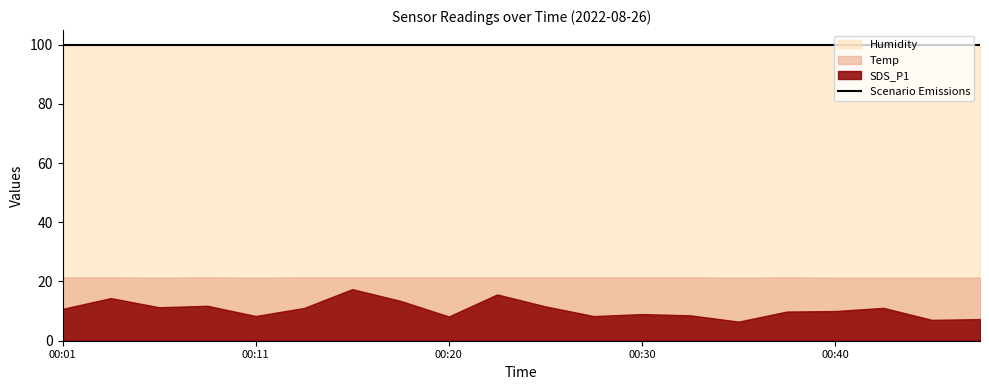

Reading right to left, list all the values displayed in this chart.

SDS_P1: 7.3	7.0	11.1	10.0	9.8	6.5	8.6	9.0	8.3	11.6	15.6	8.2	13.4	17.4	11.1	8.3	11.8	11.3	14.4	10.8
Temp: 21.3	21.3	21.3	21.3	21.4	21.3	21.4	21.4	21.4	21.4	21.4	21.4	21.4	21.4	21.4	21.3	21.4	21.3	21.4	21.4
Humidity: 99.9	99.9	99.9	99.9	99.9	99.9	99.9	99.9	99.9	99.9	99.9	99.9	99.9	99.9	99.9	99.9	99.9	99.9	99.9	99.9